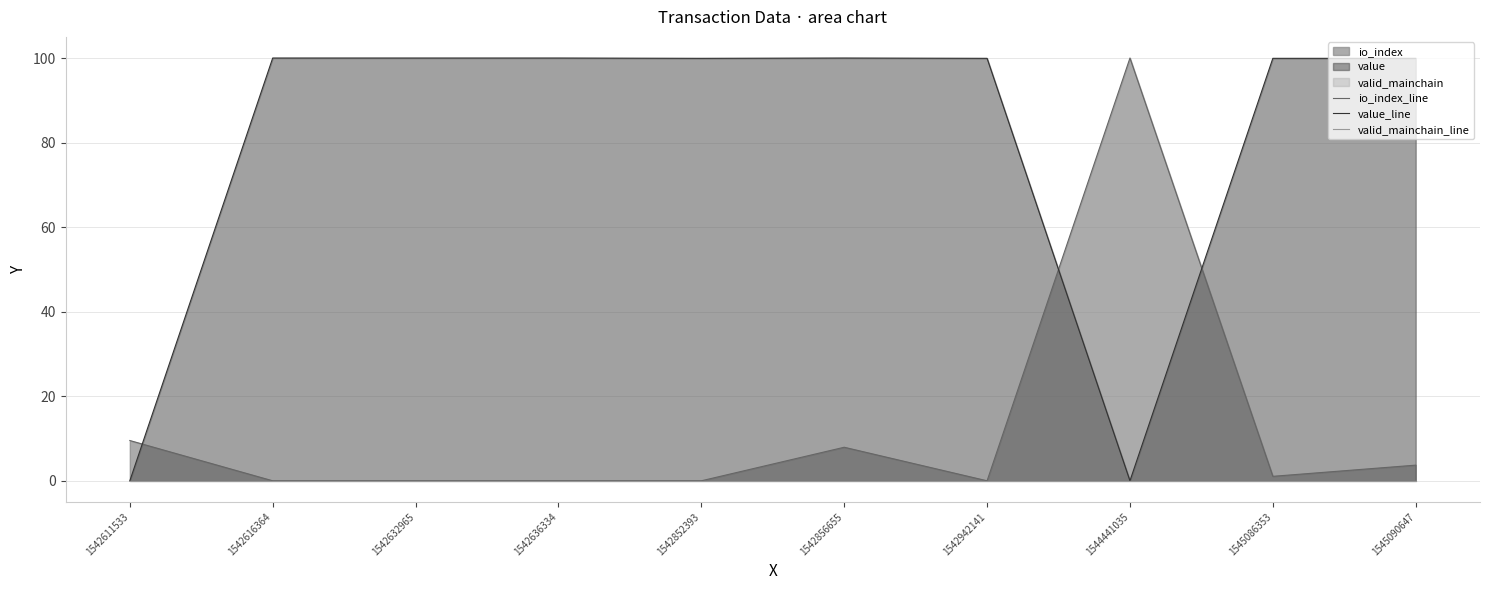

The value_line series shows 99.9 at 1542852393. True or false?

True